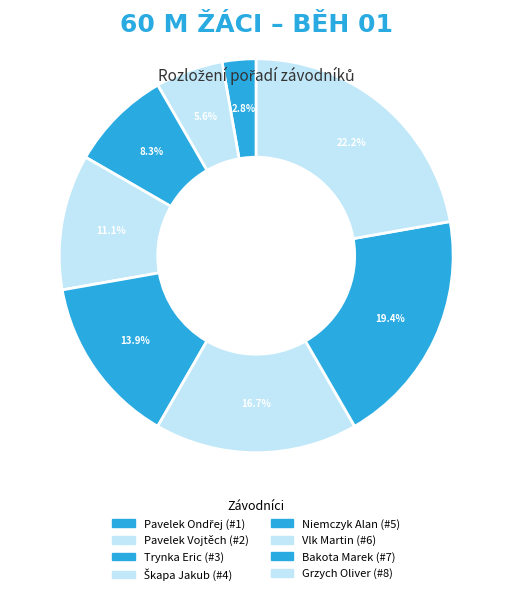

What percentage is the Škapa Jakub slice, to the nearest percent?

11%